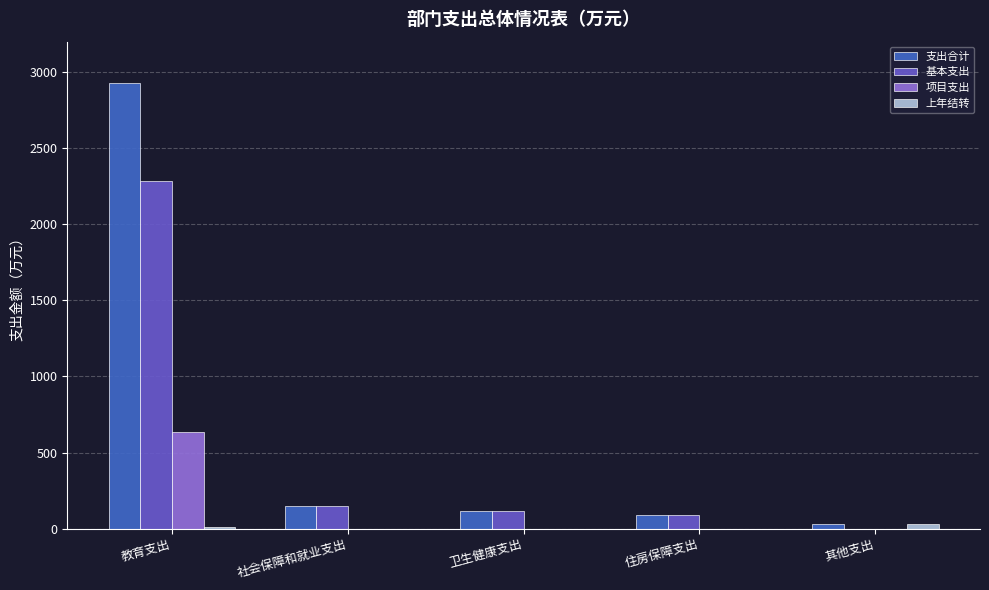

Between 教育支出 and 社会保障和就业支出, which series saw the biggest shift?

支出合计